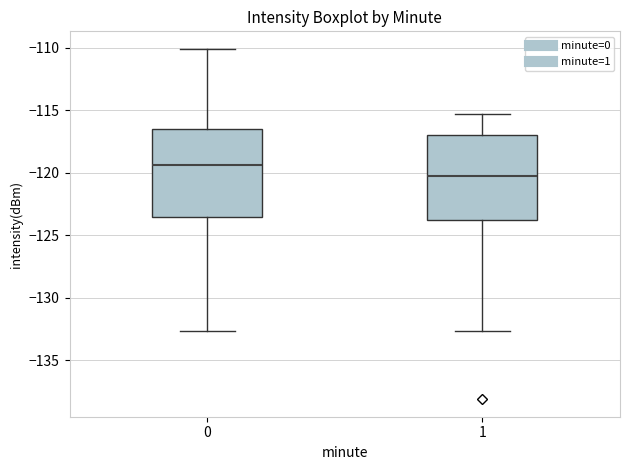

Which box's median line is the lowest?

1